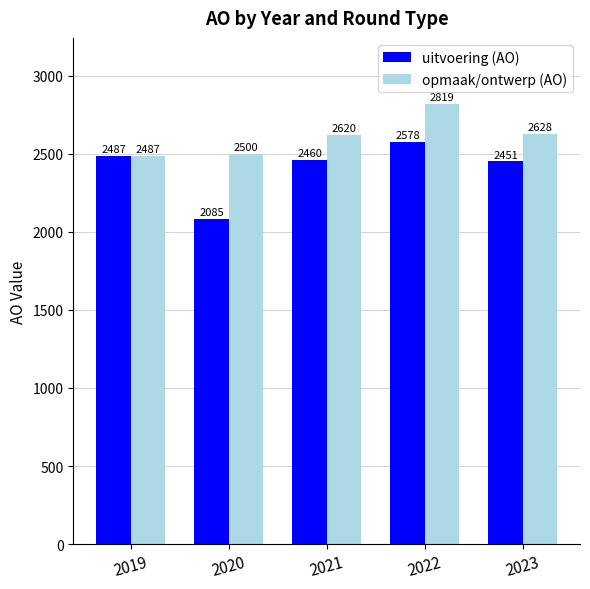

What is the maximum value for opmaak/ontwerp (AO)?

2819